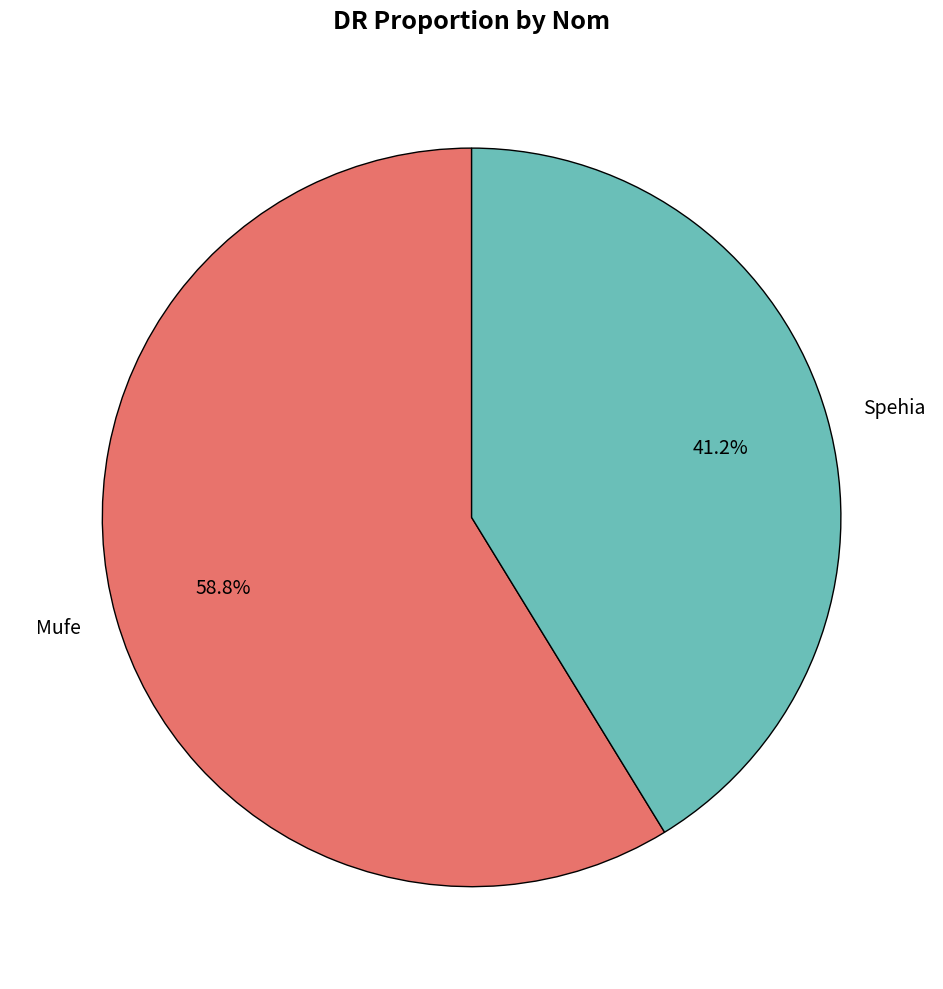

How many slices are in this pie chart?

2